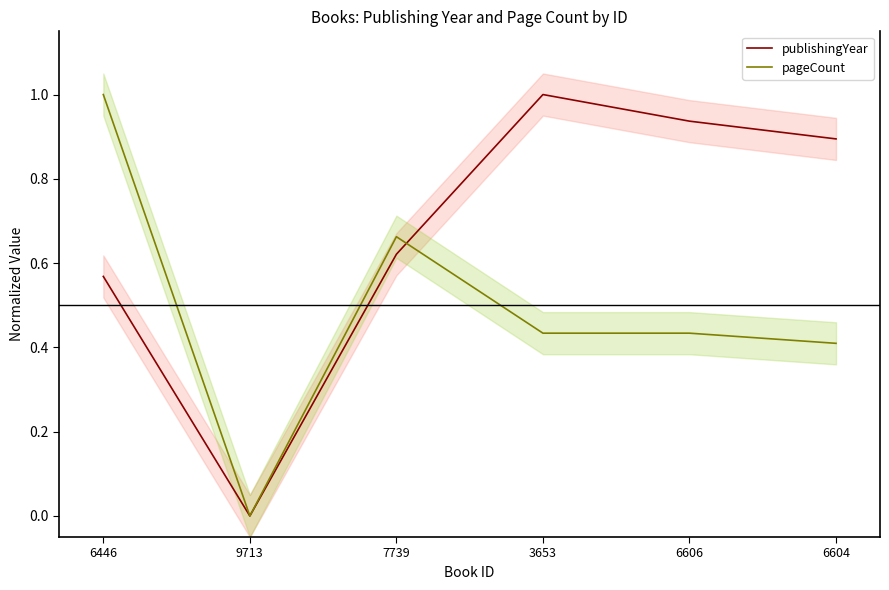

List the series in order of their overall mean, highest first.

publishingYear, pageCount